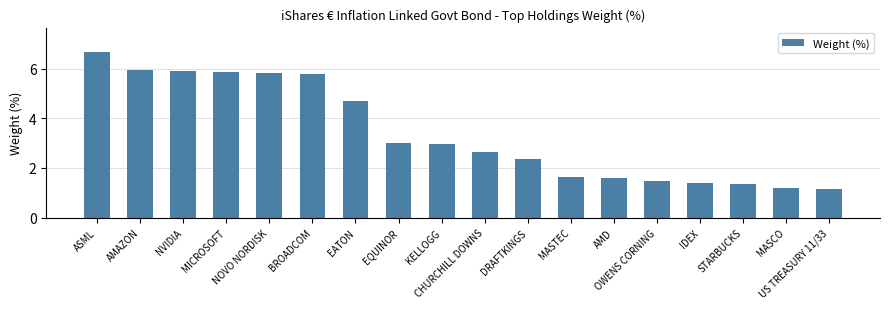

What is the minimum value shown in the chart?

1.2